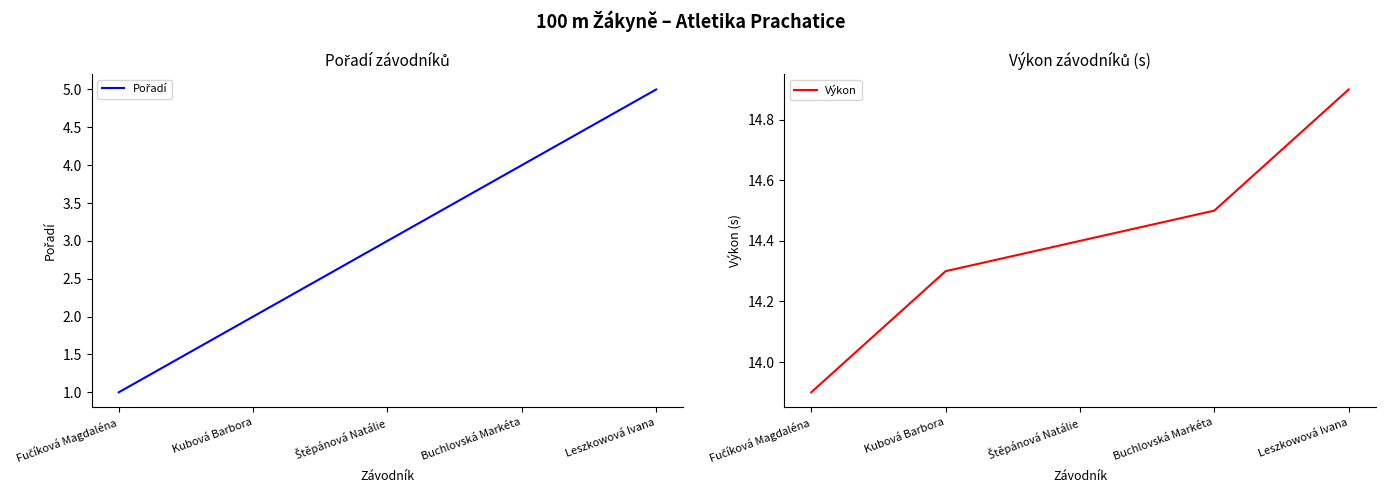

At which category is the sum across all series the highest?

Leszkowová Ivana